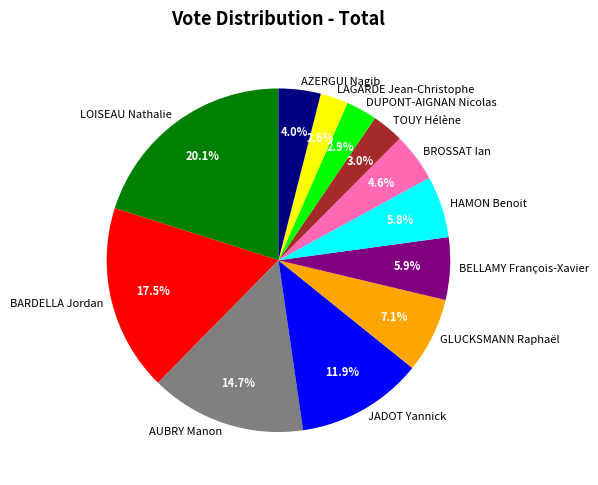

What is the total percentage of TOUY Hélène and DUPONT-AIGNAN Nicolas?

5.9%